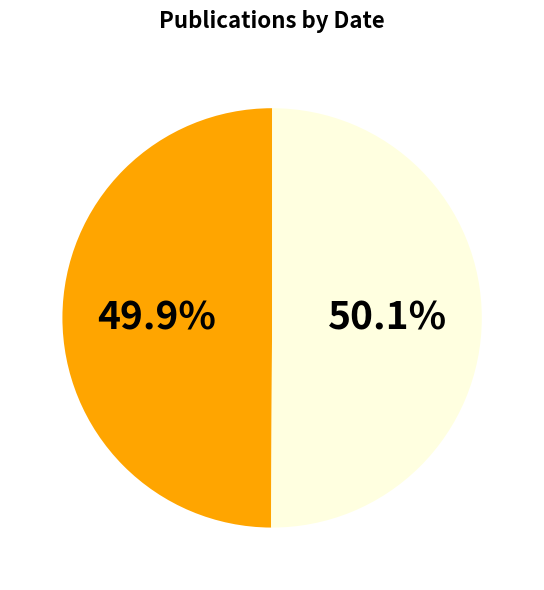

Does any single category account for the majority?

Yes